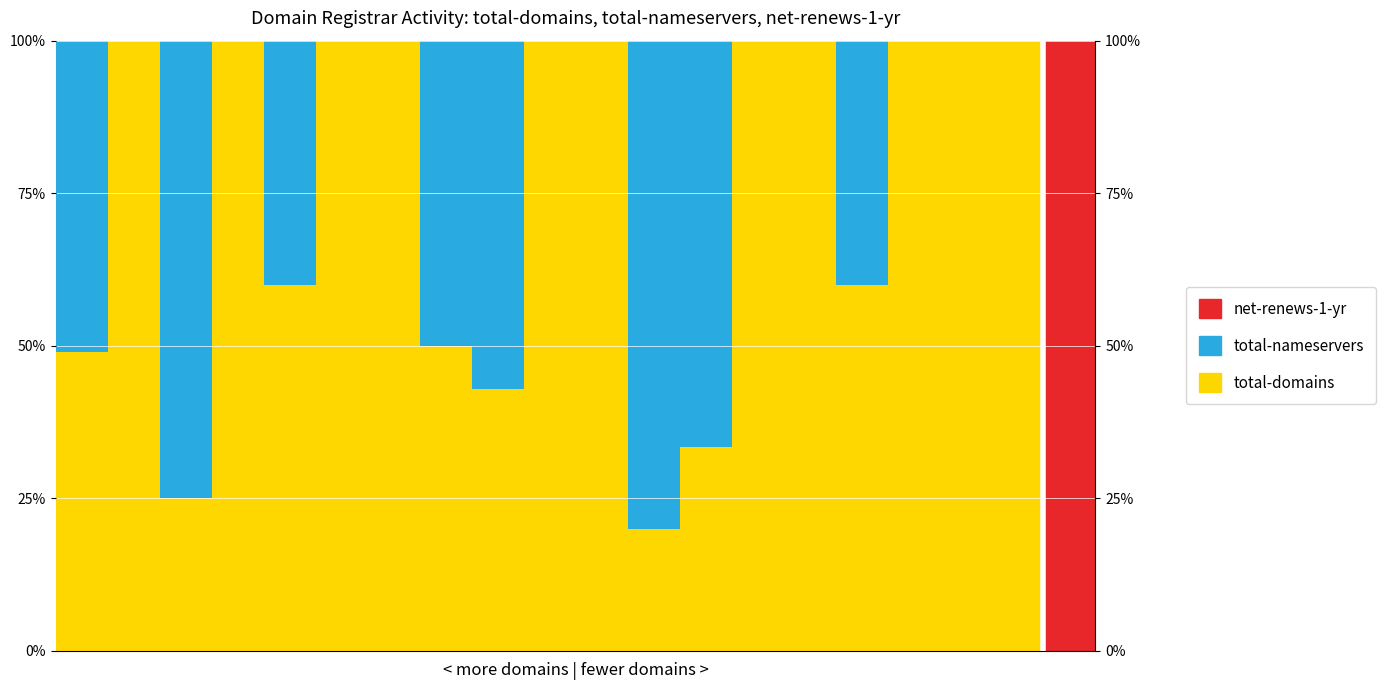

Is the value of total-domains at 12 greater than the value of total-nameservers at 8?

No